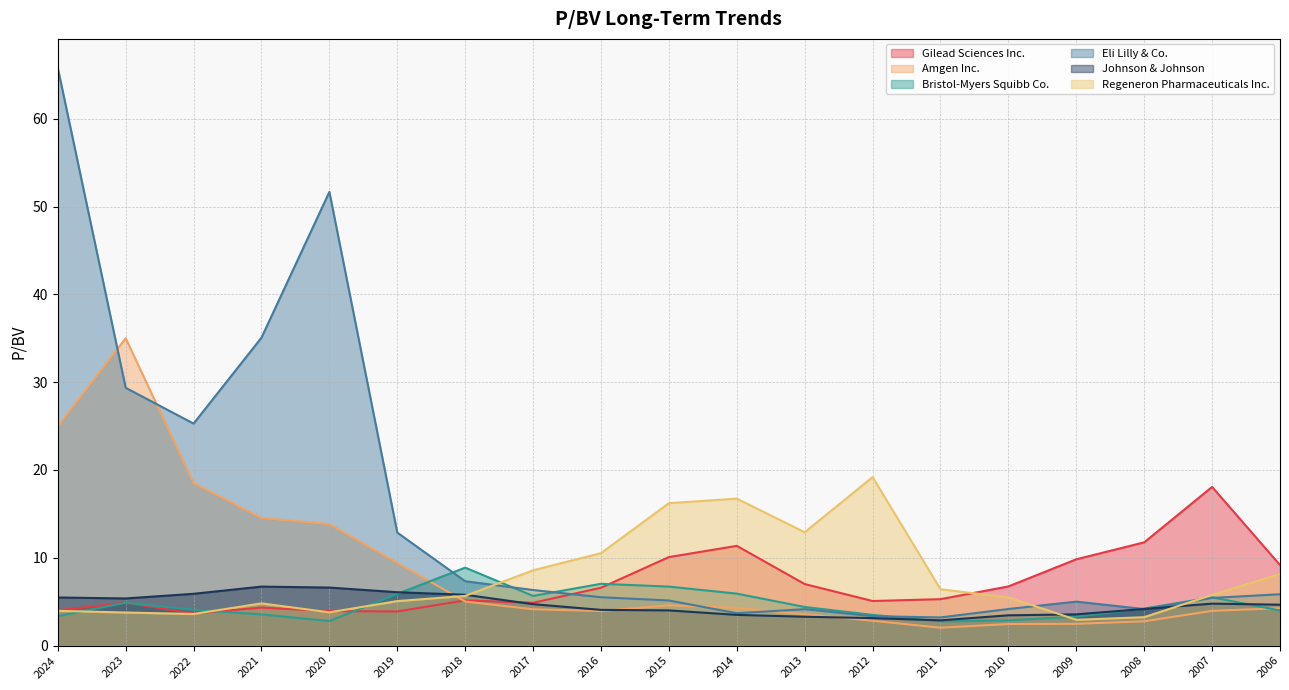

What is the spread (max minus min) of values at 2024?

62.4